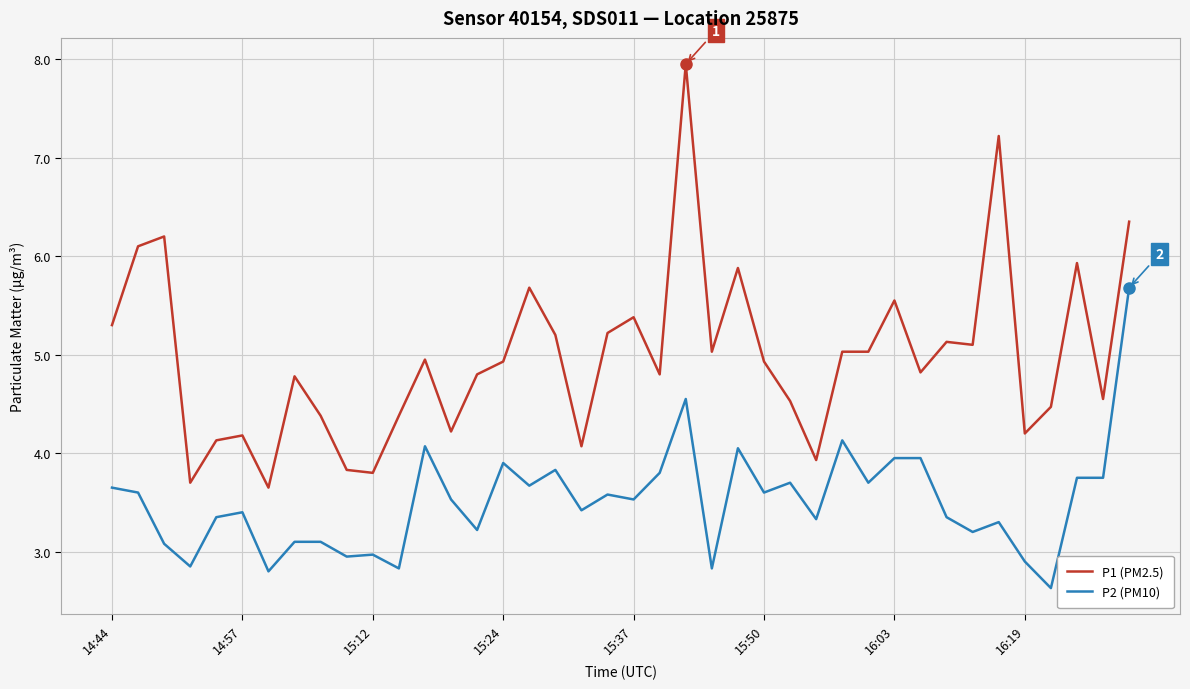

What is the highest value of the P2 (PM10) series?

5.7